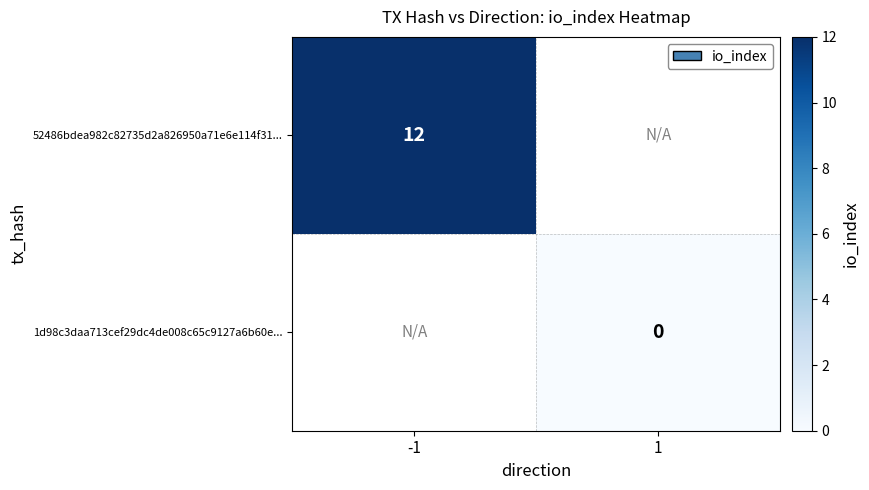

Is it true that 52486bdea982c82735d2a826950a71e6e114f31... equals 12 at -1?

True